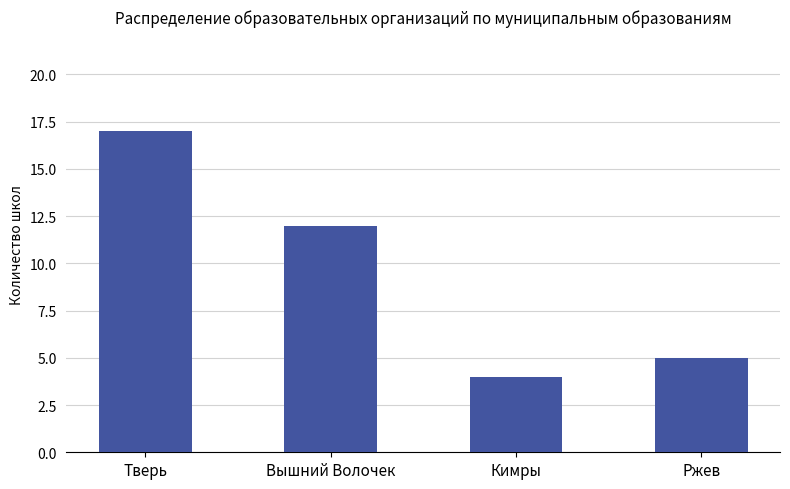

What is the minimum value shown in the chart?

4